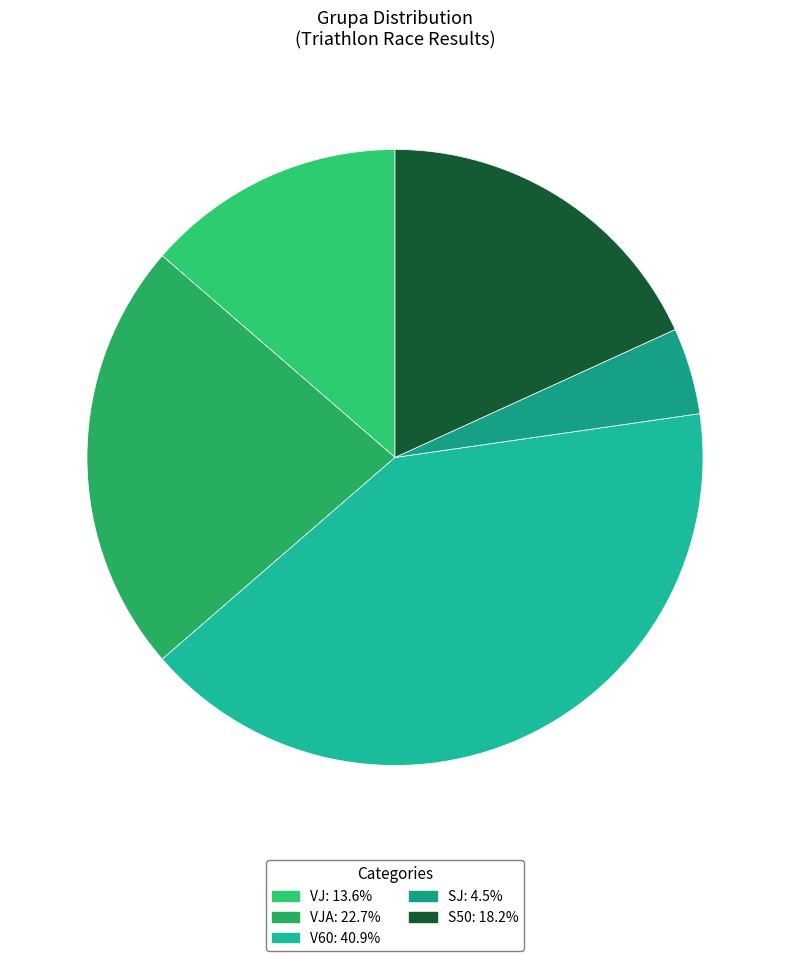

Which category has the smallest portion of the pie?

SJ